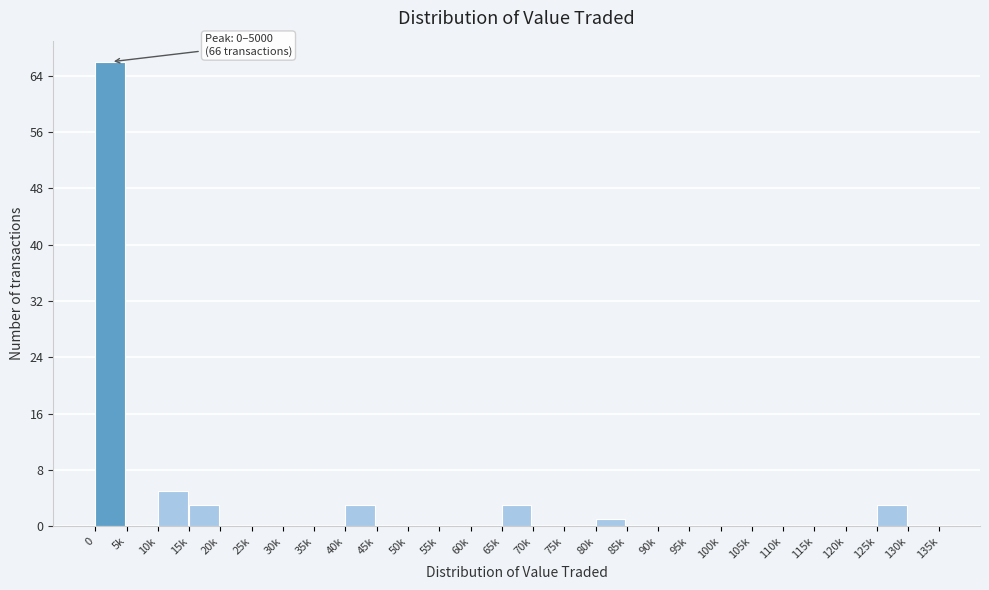

Reading left to right, extract all data points from this chart.

0=66	5k=0	10k=5	15k=3	20k=0	25k=0	30k=0	35k=0	40k=3	45k=0	50k=0	55k=0	60k=0	65k=3	70k=0	75k=0	80k=1	85k=0	90k=0	95k=0	100k=0	105k=0	110k=0	115k=0	120k=0	125k=3	130k=0